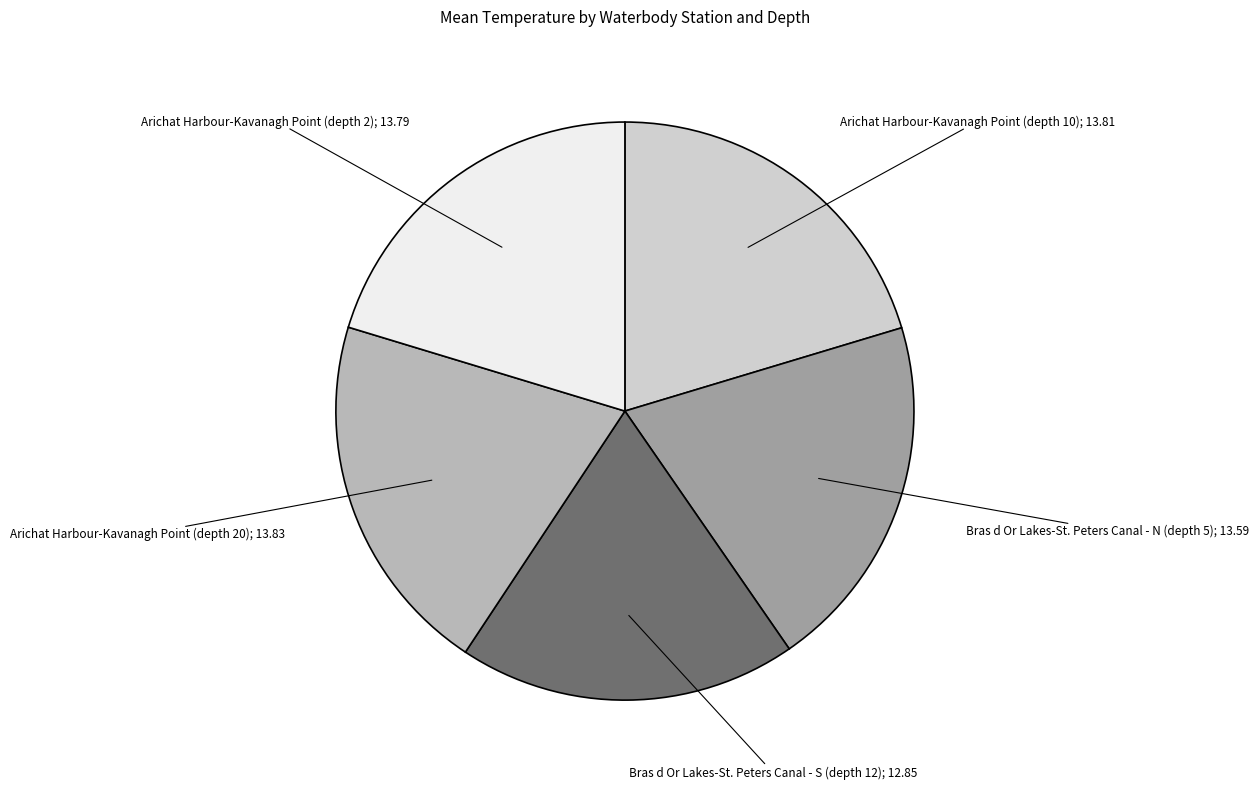

Is there a majority slice in this chart?

No